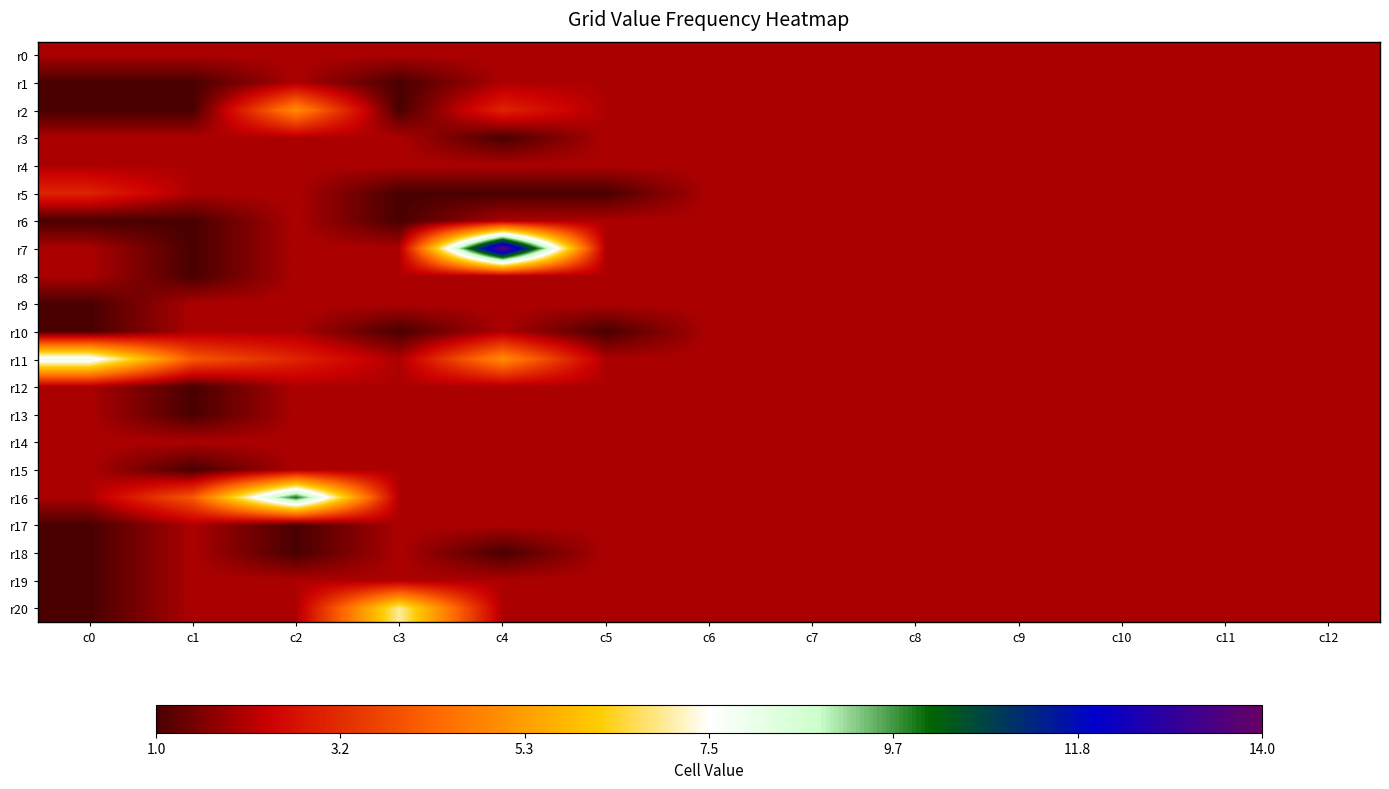

Reading left to right, extract all data points from this chart.

r0: c0=2	c1=2	c2=2	c3=2	c4=2	c5=2	c6=2	c7=2	c8=2	c9=2	c10=2	c11=2	c12=2
r1: c0=1	c1=1	c2=2	c3=1	c4=2	c5=2	c6=2	c7=2	c8=2	c9=2	c10=2	c11=2	c12=2
r2: c0=1	c1=1	c2=5	c3=1	c4=3	c5=2	c6=2	c7=2	c8=2	c9=2	c10=2	c11=2	c12=2
r3: c0=2	c1=2	c2=2	c3=2	c4=1	c5=2	c6=2	c7=2	c8=2	c9=2	c10=2	c11=2	c12=2
r4: c0=2	c1=2	c2=2	c3=2	c4=2	c5=2	c6=2	c7=2	c8=2	c9=2	c10=2	c11=2	c12=2
r5: c0=3	c1=2	c2=2	c3=1	c4=1	c5=1	c6=2	c7=2	c8=2	c9=2	c10=2	c11=2	c12=2
r6: c0=1	c1=1	c2=2	c3=1	c4=2	c5=2	c6=2	c7=2	c8=2	c9=2	c10=2	c11=2	c12=2
r7: c0=2	c1=1	c2=2	c3=2	c4=14	c5=2	c6=2	c7=2	c8=2	c9=2	c10=2	c11=2	c12=2
r8: c0=2	c1=1	c2=2	c3=2	c4=2	c5=2	c6=2	c7=2	c8=2	c9=2	c10=2	c11=2	c12=2
r9: c0=1	c1=2	c2=2	c3=2	c4=2	c5=2	c6=2	c7=2	c8=2	c9=2	c10=2	c11=2	c12=2
r10: c0=1	c1=2	c2=2	c3=1	c4=2	c5=1	c6=2	c7=2	c8=2	c9=2	c10=2	c11=2	c12=2
r11: c0=8	c1=4	c2=3	c3=2	c4=5	c5=2	c6=2	c7=2	c8=2	c9=2	c10=2	c11=2	c12=2
r12: c0=2	c1=1	c2=2	c3=2	c4=2	c5=2	c6=2	c7=2	c8=2	c9=2	c10=2	c11=2	c12=2
r13: c0=2	c1=1	c2=2	c3=2	c4=2	c5=2	c6=2	c7=2	c8=2	c9=2	c10=2	c11=2	c12=2
r14: c0=2	c1=2	c2=2	c3=2	c4=2	c5=2	c6=2	c7=2	c8=2	c9=2	c10=2	c11=2	c12=2
r15: c0=2	c1=1	c2=2	c3=2	c4=2	c5=2	c6=2	c7=2	c8=2	c9=2	c10=2	c11=2	c12=2
r16: c0=2	c1=4	c2=10	c3=2	c4=2	c5=2	c6=2	c7=2	c8=2	c9=2	c10=2	c11=2	c12=2
r17: c0=1	c1=2	c2=1	c3=2	c4=2	c5=2	c6=2	c7=2	c8=2	c9=2	c10=2	c11=2	c12=2
r18: c0=1	c1=2	c2=1	c3=2	c4=1	c5=2	c6=2	c7=2	c8=2	c9=2	c10=2	c11=2	c12=2
r19: c0=1	c1=2	c2=2	c3=2	c4=2	c5=2	c6=2	c7=2	c8=2	c9=2	c10=2	c11=2	c12=2
r20: c0=1	c1=2	c2=2	c3=7	c4=2	c5=2	c6=2	c7=2	c8=2	c9=2	c10=2	c11=2	c12=2